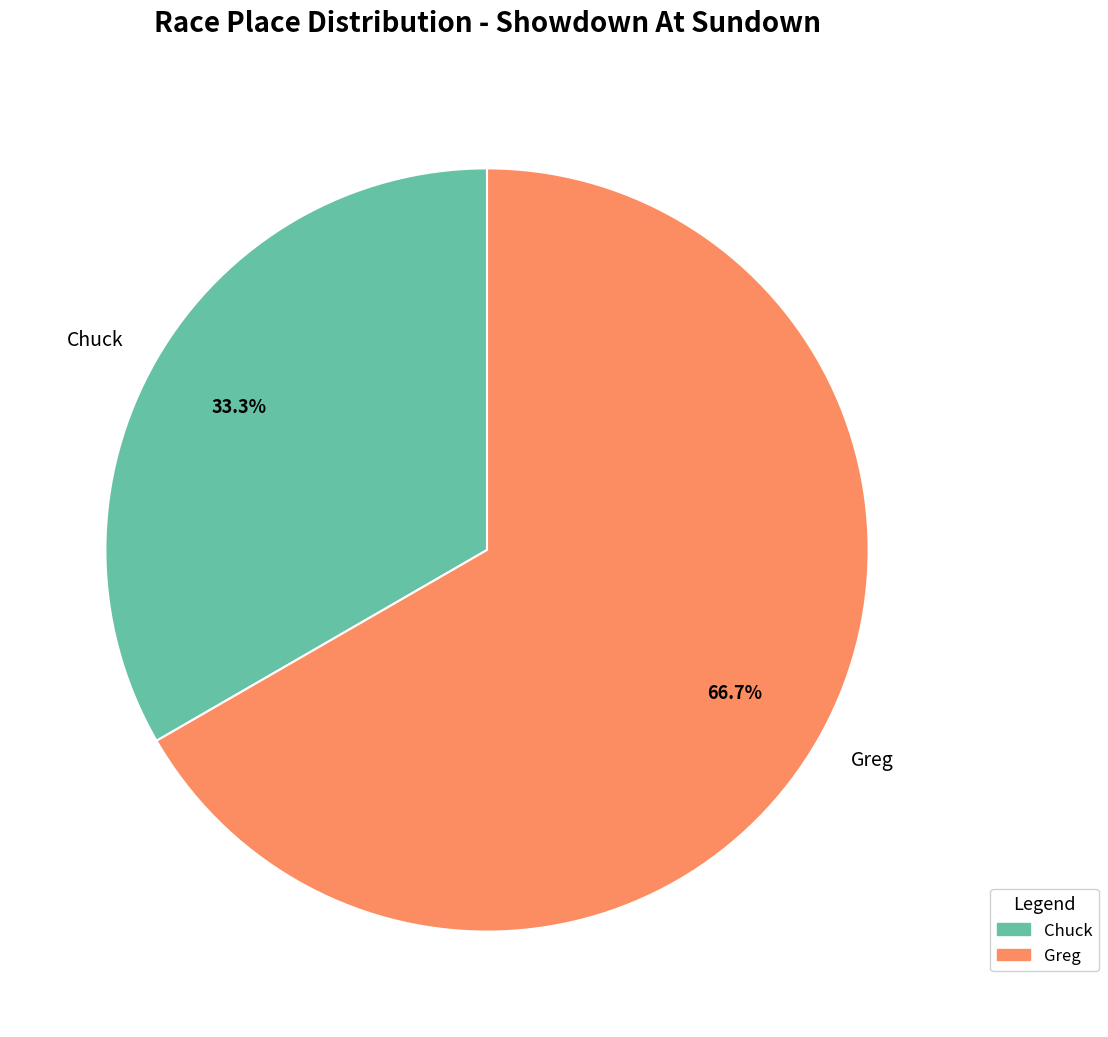

Which category has the smallest portion of the pie?

Chuck